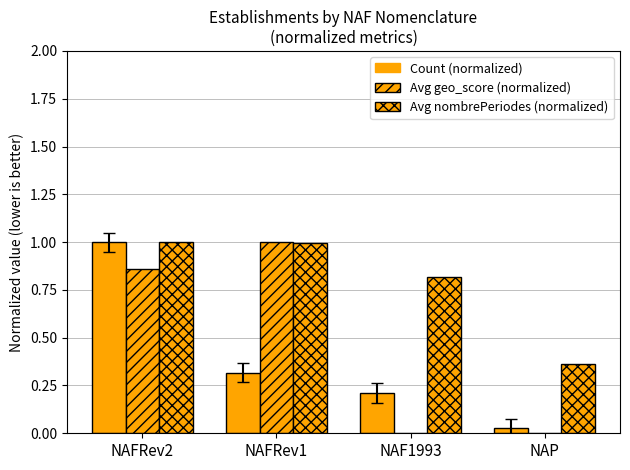

Between NAP and NAFRev2, which is larger?

NAFRev2